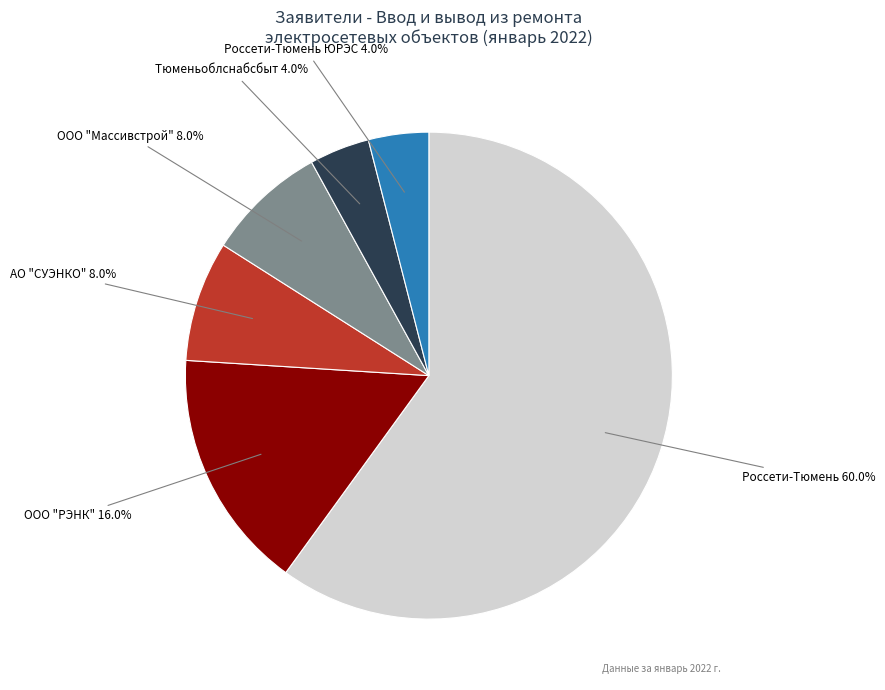

Approximately how many times larger is the value at ООО "Массивстрой" compared to Россети-Тюмень?

0.1